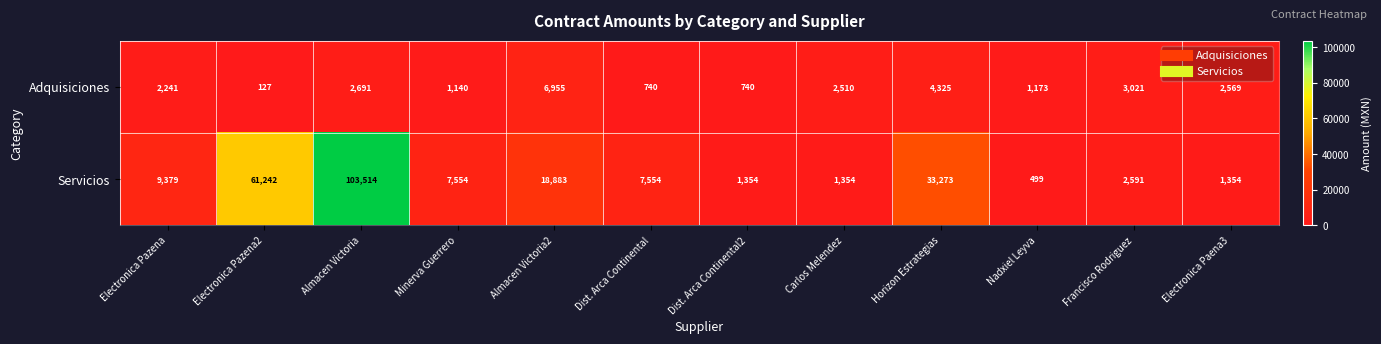

What is the sum of all Adquisiciones values?

28232